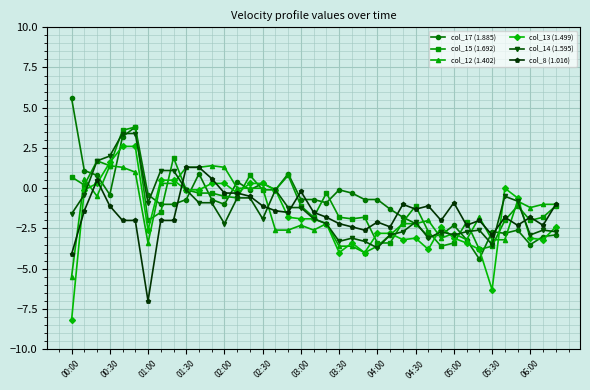

What is the smallest value displayed?

-8.2